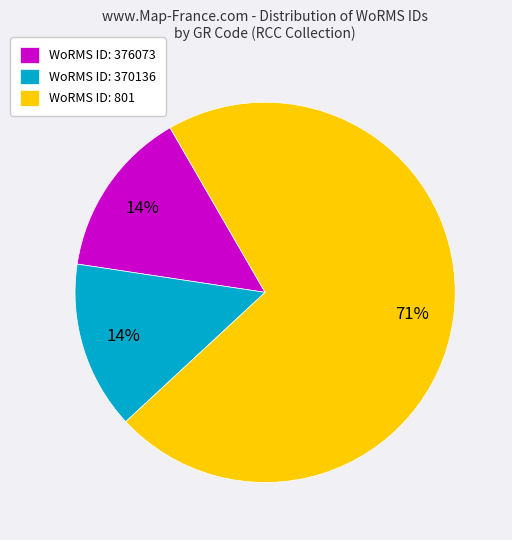

Is it true that WoRMS ID: 376073 is 14% of the pie?

True